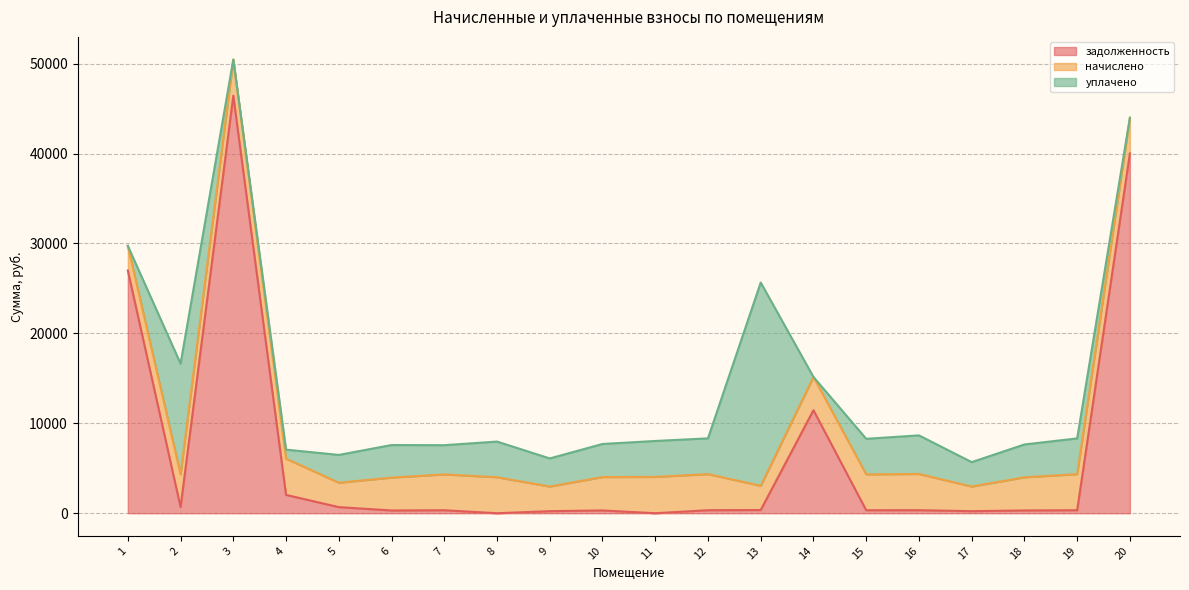

Which series has the widest spread of values?

задолженность